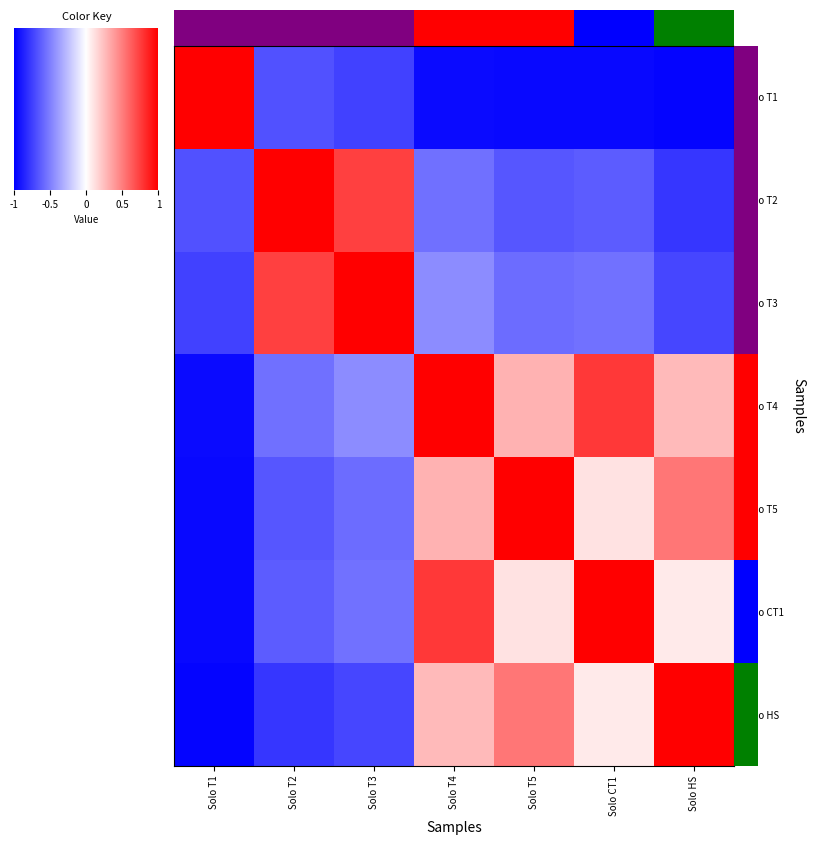

The value of Solo T4 at Solo T1 is -0.4. True or false?

False